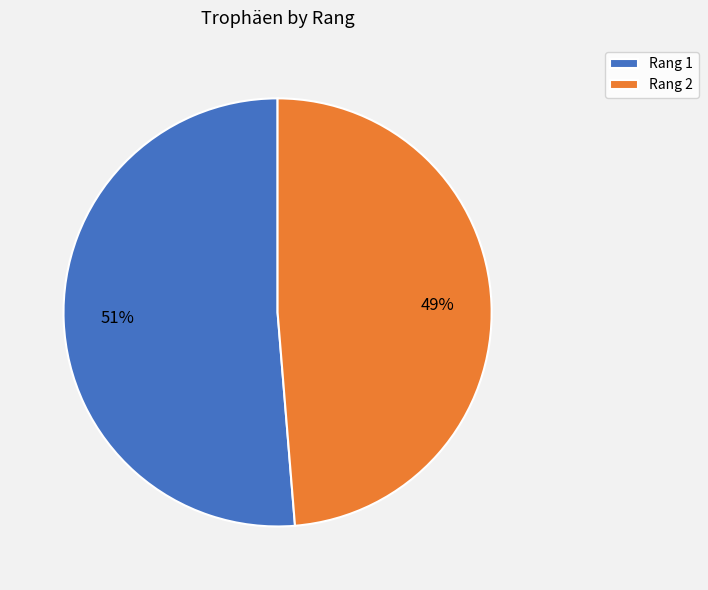

To the nearest percent, what percentage of the pie is Rang 1?

51%